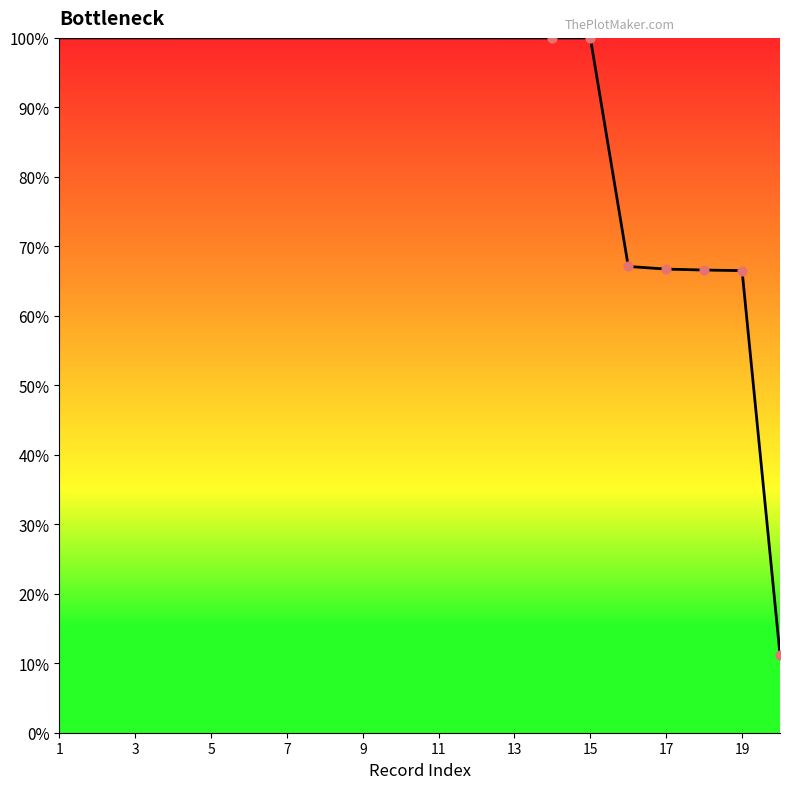

What is the minimum value shown in the chart?

11.3